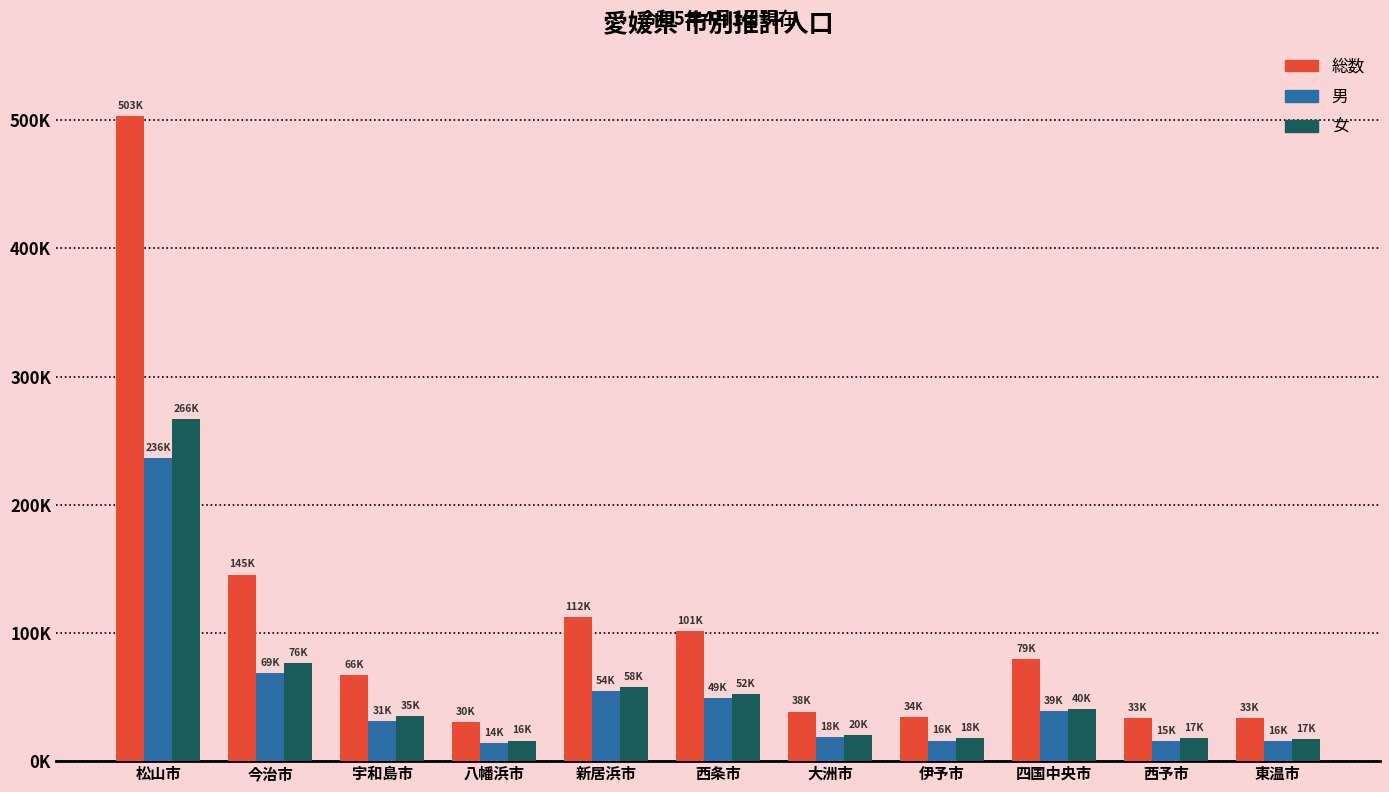

Which category has the lowest value in the 女 series?

八幡浜市